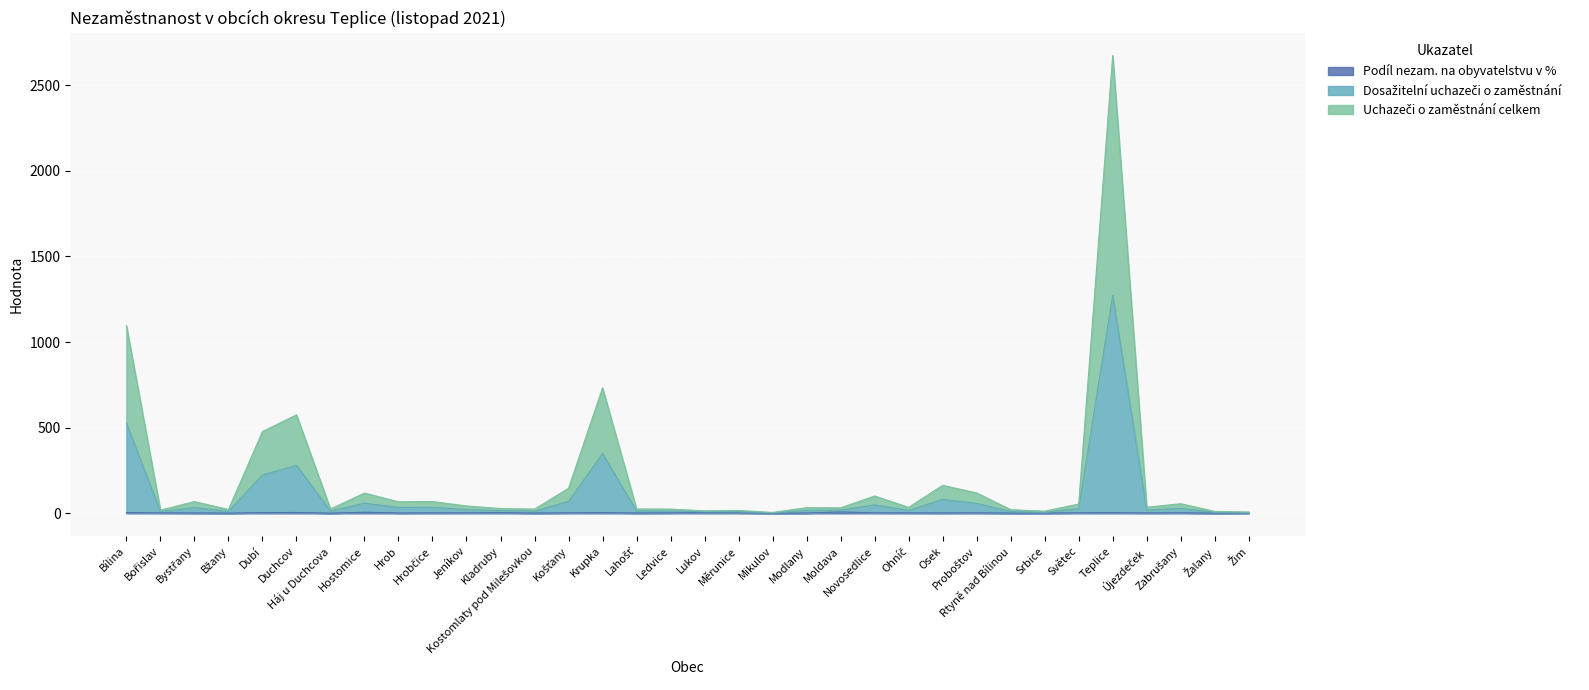

Reading left to right, list all the values displayed in this chart.

Podíl nezam. na obyvatelstvu v %: Bílina=4.5	Bořislav=3.0	Bystřany=2.6	Bžany=1.6	Dubí=4.4	Duchcov=5.1	Háj u Duchcova=1.4	Hostomice=6.4	Hrob=2.5	Hrobčice=3.1	Jeníkov=3.2	Kladruby=4.2	Kostomlaty pod Milešovkou=1.9	Košťany=3.2	Krupka=4.2	Lahošť=2.5	Ledvice=2.9	Lukov=4.9	Měrunice=3.2	Mikulov=1.3	Modlany=2.1	Moldava=8.3	Novosedlice=3.2	Ohníč=3.0	Osek=2.6	Proboštov=3.2	Rtyně nad Bílinou=1.8	Srbice=1.7	Světec=3.5	Teplice=4.1	Újezdeček=2.7	Zabrušany=3.4	Žalany=1.4	Žim=2.2
Dosažitelní uchazeči o zaměstnání: Bílina=526.5	Bořislav=11.0	Bystřany=33.6	Bžany=11.6	Dubí=224.4	Duchcov=280.1	Háj u Duchcova=13.4	Hostomice=59.4	Hrob=34.5	Hrobčice=35.1	Jeníkov=22.2	Kladruby=16.2	Kostomlaty pod Milešovkou=12.9	Košťany=70.2	Krupka=349.2	Lahošť=13.5	Ledvice=13.9	Lukov=8.9	Měrunice=10.2	Mikulov=3.3	Modlany=17.1	Moldava=19.3	Novosedlice=49.2	Ohníč=17.0	Osek=81.6	Proboštov=58.2	Rtyně nad Bílinou=10.8	Srbice=6.7	Světec=27.5	Teplice=1272.1	Újezdeček=18.7	Zabrušany=29.4	Žalany=6.4	Žim=5.2
Uchazeči o zaměstnání celkem: Bílina=1095.5	Bořislav=19.0	Bystřany=68.6	Bžany=22.6	Dubí=477.4	Duchcov=575.1	Háj u Duchcova=25.4	Hostomice=118.4	Hrob=67.5	Hrobčice=69.1	Jeníkov=43.2	Kladruby=28.2	Kostomlaty pod Milešovkou=24.9	Košťany=146.2	Krupka=732.2	Lahošť=25.5	Ledvice=24.9	Lukov=14.9	Měrunice=17.2	Mikulov=5.3	Modlany=33.1	Moldava=32.3	Novosedlice=101.2	Ohníč=35.0	Osek=163.6	Proboštov=119.2	Rtyně nad Bílinou=21.8	Srbice=12.7	Světec=54.5	Teplice=2672.1	Újezdeček=35.7	Zabrušany=56.4	Žalany=11.4	Žim=8.2